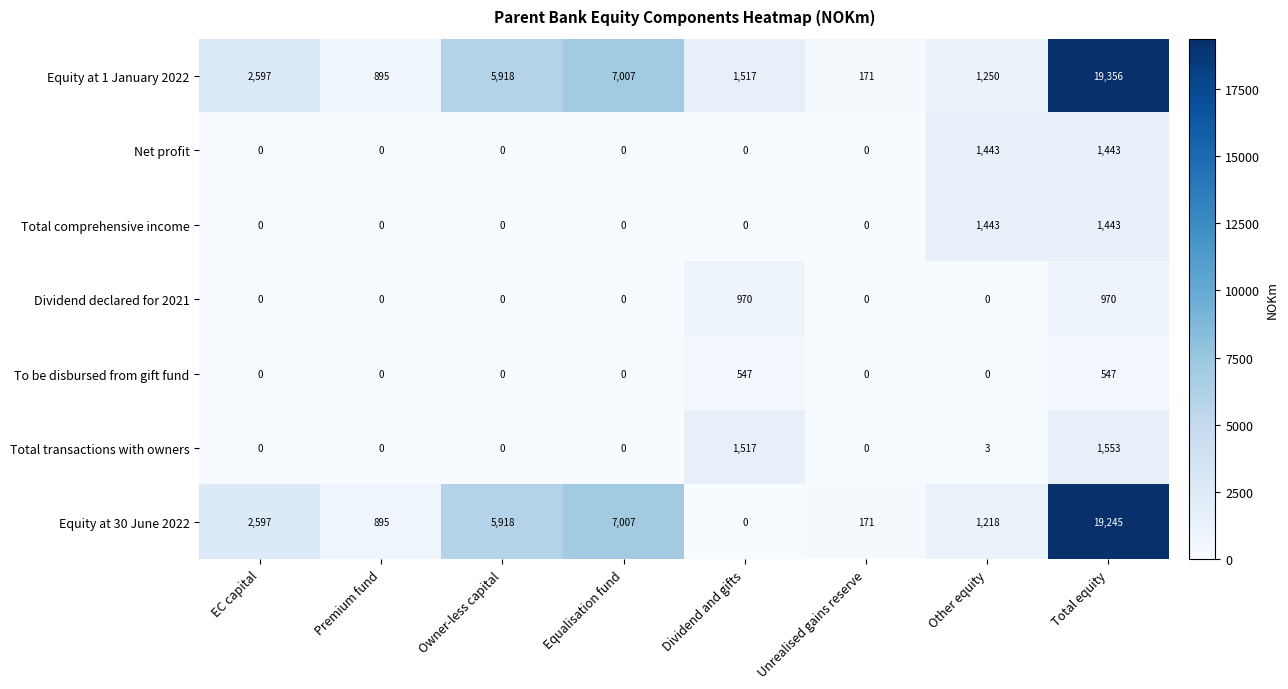

Is it true that Total comprehensive income equals -470 at EC capital?

False